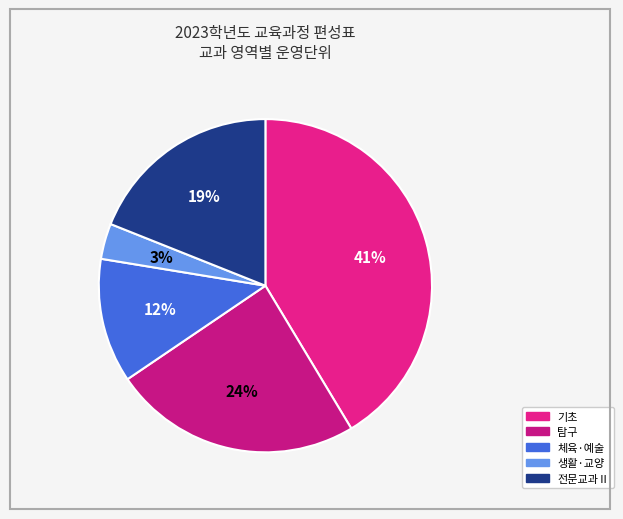

Which category has the biggest portion of the pie?

기초